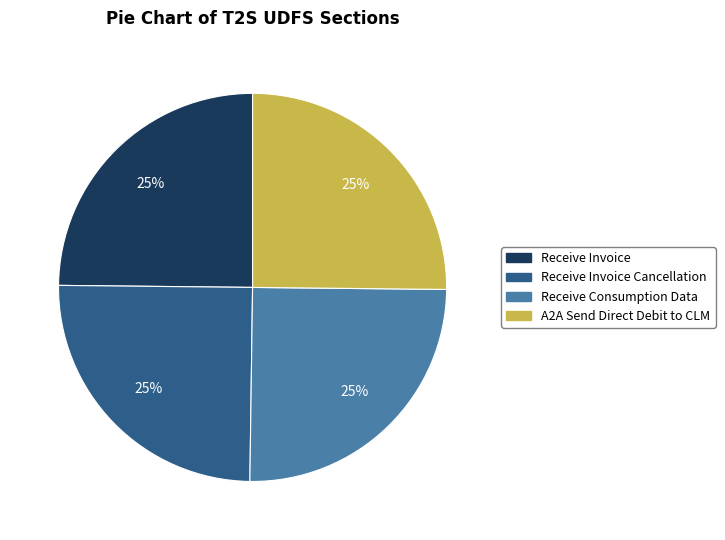

Count the number of slices in the pie.

4